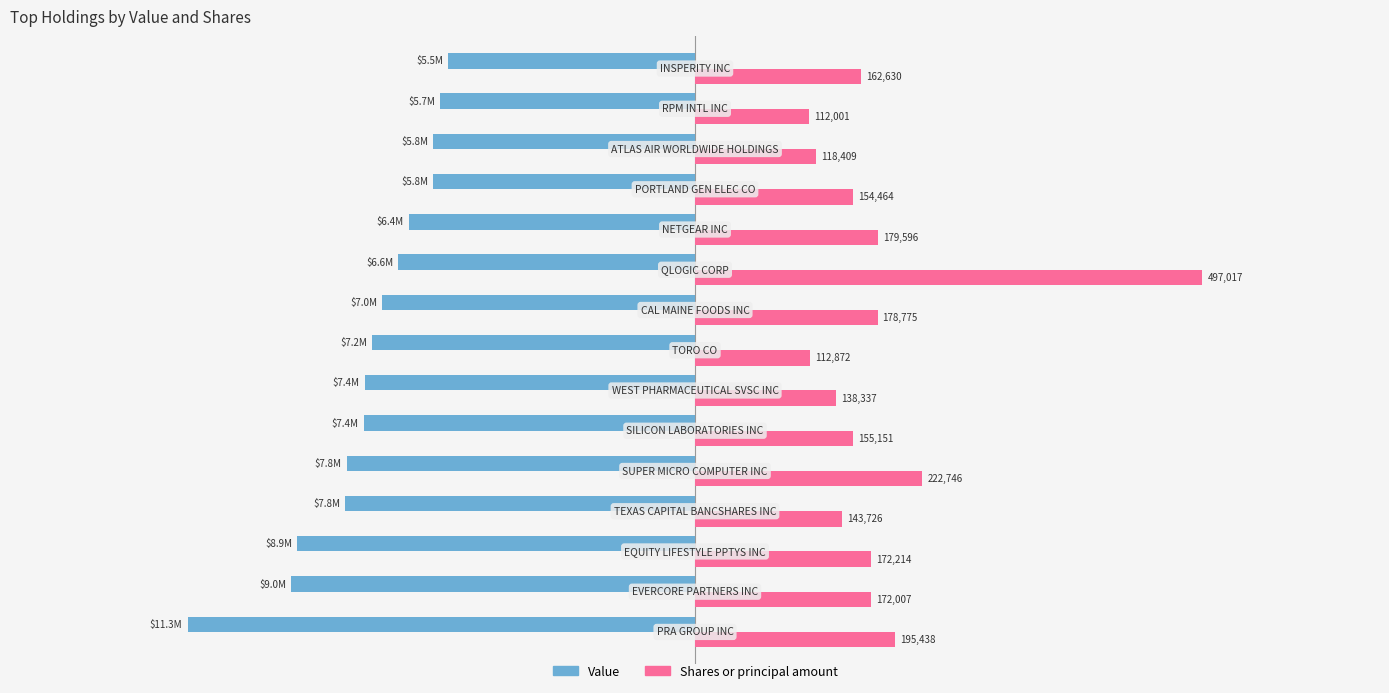

What are all the series names shown in the legend?

Value, Shares or principal amount